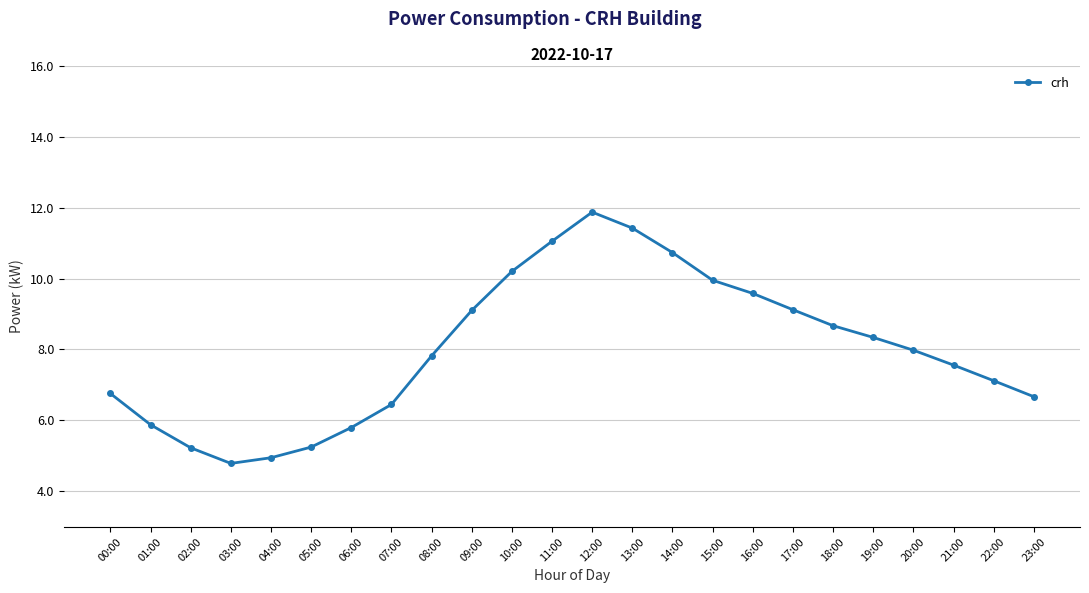

What is the minimum value shown in the chart?

4.8